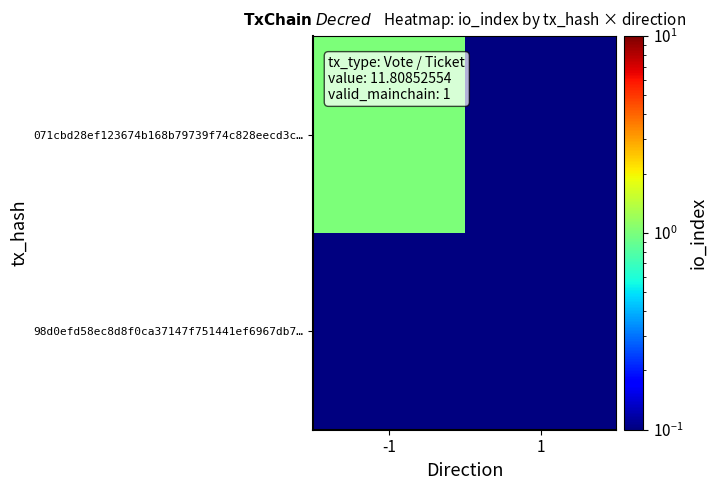

Is it true that 071cbd28ef123674b168b79739f74c828eecd3c equals 1.3 at io_index?

False